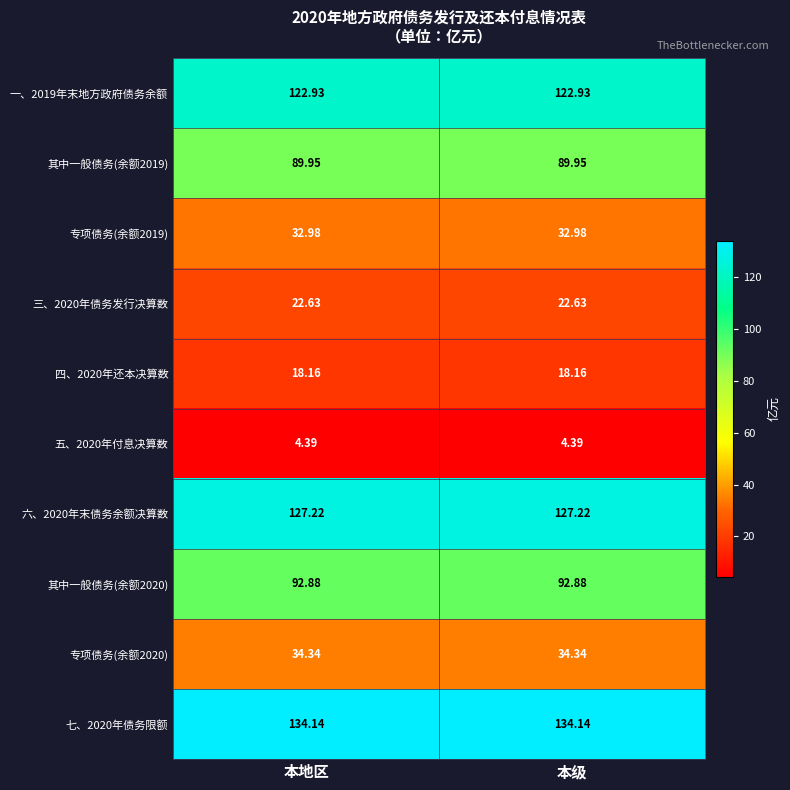

Reading right to left, extract all data points from this chart.

一、2019年末地方政府债务余额: 本级=122.9	本地区=122.9
其中一般债务(余额2019): 本级=90.0	本地区=90.0
专项债务(余额2019): 本级=33.0	本地区=33.0
三、2020年债务发行决算数: 本级=22.6	本地区=22.6
四、2020年还本决算数: 本级=18.2	本地区=18.2
五、2020年付息决算数: 本级=4.4	本地区=4.4
六、2020年末债务余额决算数: 本级=127.2	本地区=127.2
其中一般债务(余额2020): 本级=92.9	本地区=92.9
专项债务(余额2020): 本级=34.3	本地区=34.3
七、2020年债务限额: 本级=134.1	本地区=134.1